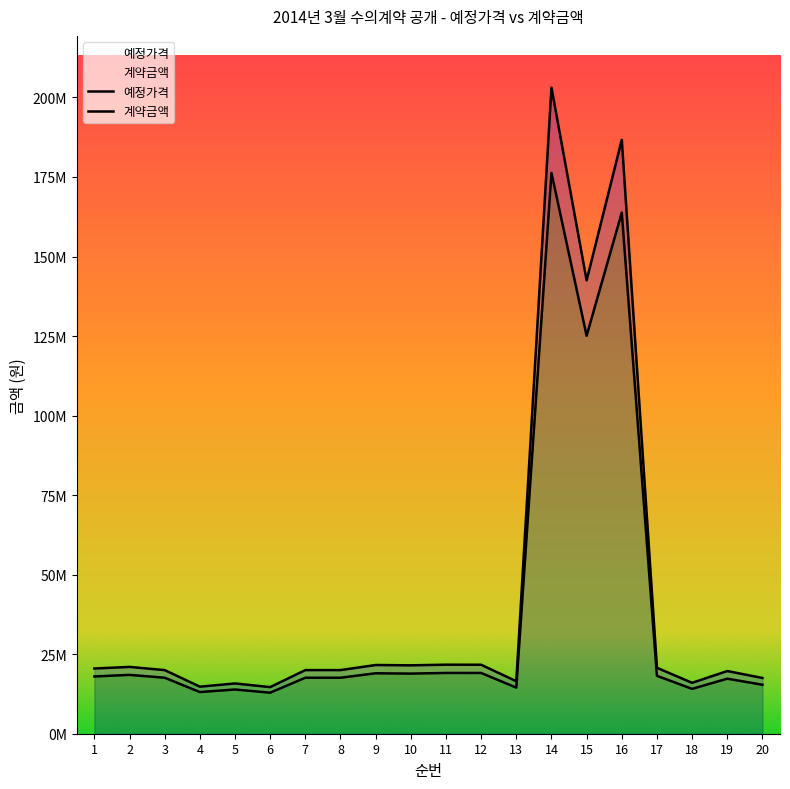

Reading left to right, transcribe all the data shown in this chart.

예정가격: 1=20500000	2=21000000	3=20000000	4=14792800	5=15800000	6=14652000	7=20000000	8=20000000	9=21600000	10=21500000	11=21700000	12=21680000	13=16500000	14=203107000	15=142500000	16=186675000	17=20731000	18=16000000	19=19700000	20=17523000
계약금액: 1=18000000	2=18500000	3=17600000	4=13100000	5=13900000	6=12900000	7=17600000	8=17600000	9=19000000	10=18900000	11=19100000	12=19100000	13=14500000	14=176300000	15=125100000	16=163800000	17=18200000	18=14100000	19=17300000	20=15400000